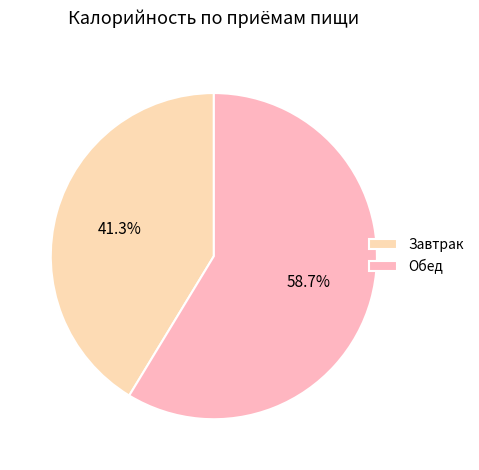

Rank the categories by value from highest to lowest.

Обед, Завтрак